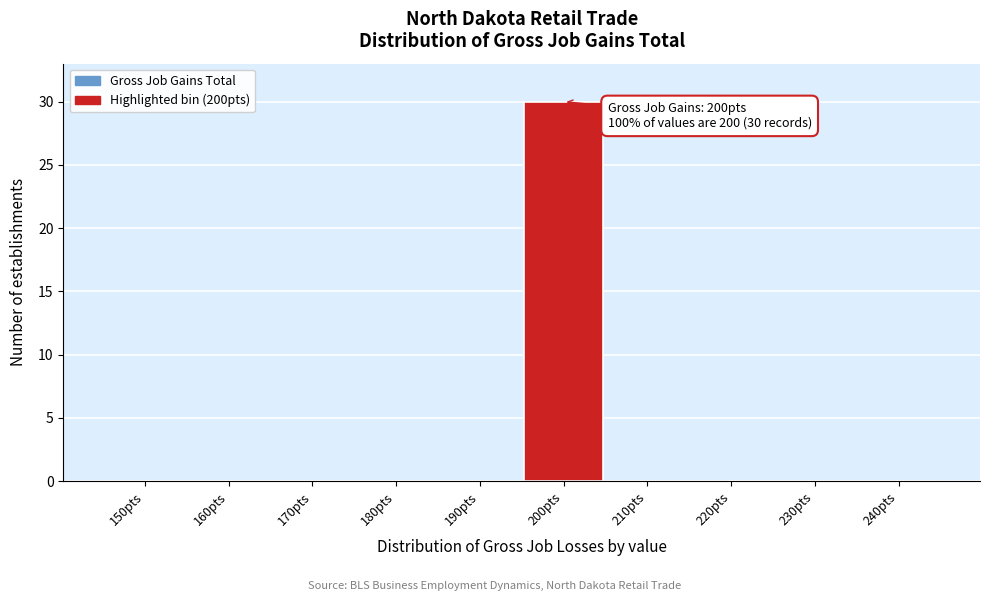

Reading left to right, extract all data points from this chart.

150pts=0	160pts=0	170pts=0	180pts=0	190pts=0	200pts=30	210pts=0	220pts=0	230pts=0	240pts=0